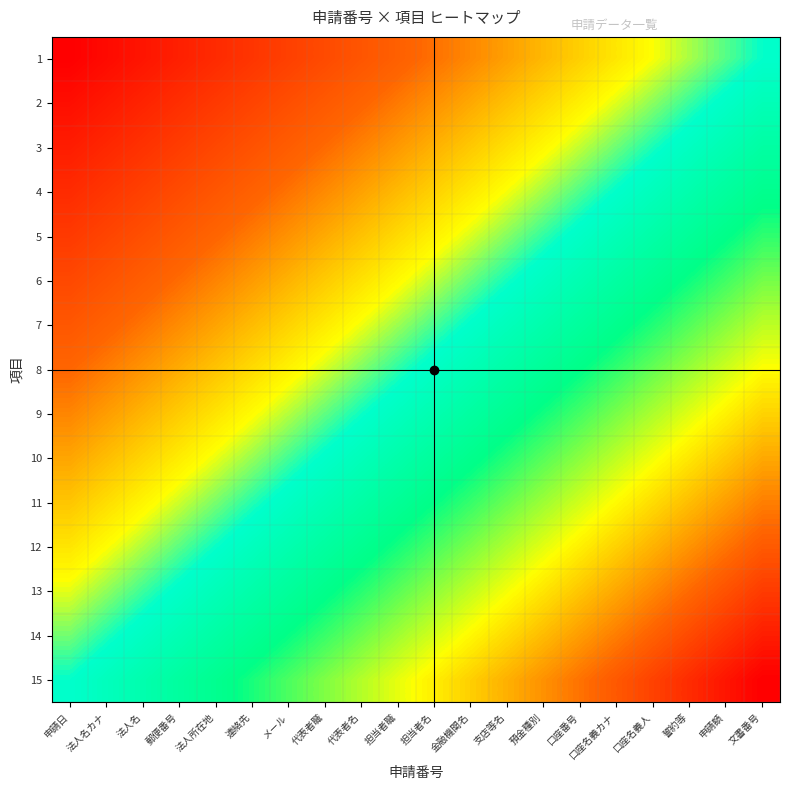

What is the difference between the highest and lowest values at 連絡先?

0.5